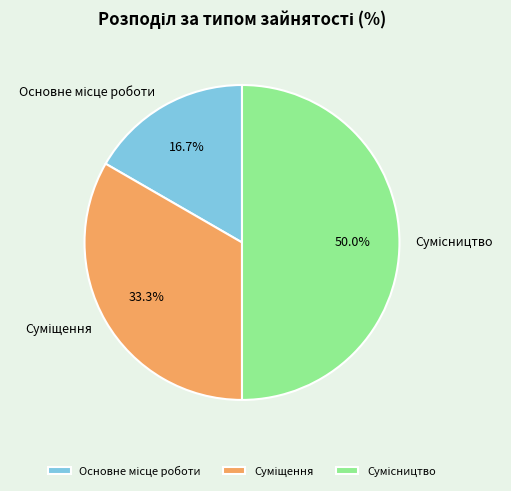

How many slices are in this pie chart?

3